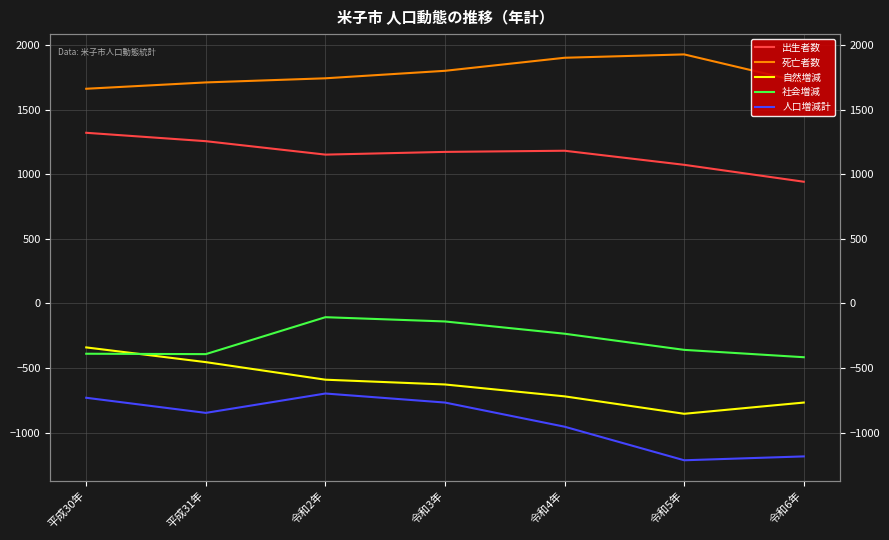

What is the difference between the highest and lowest values at 平成31年?

2559